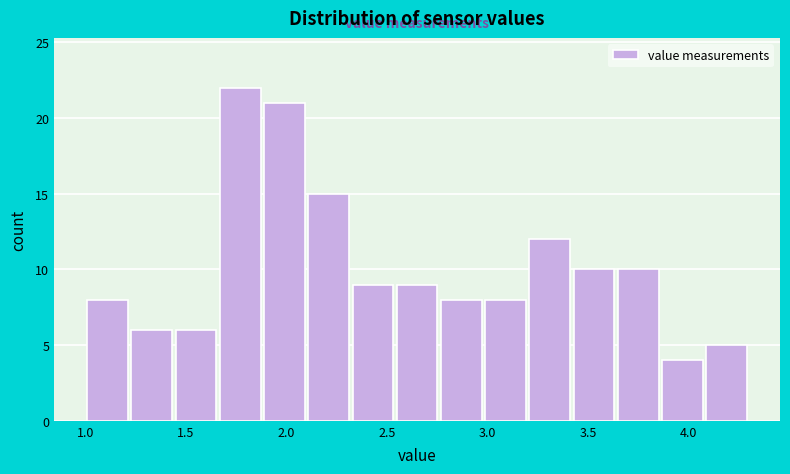

How tall is the bar that spans 1.00 to 1.22 on the x-axis? Neither the bar edges nor the heights are printed on the chart, so give them approximately, as read against the axes.

8